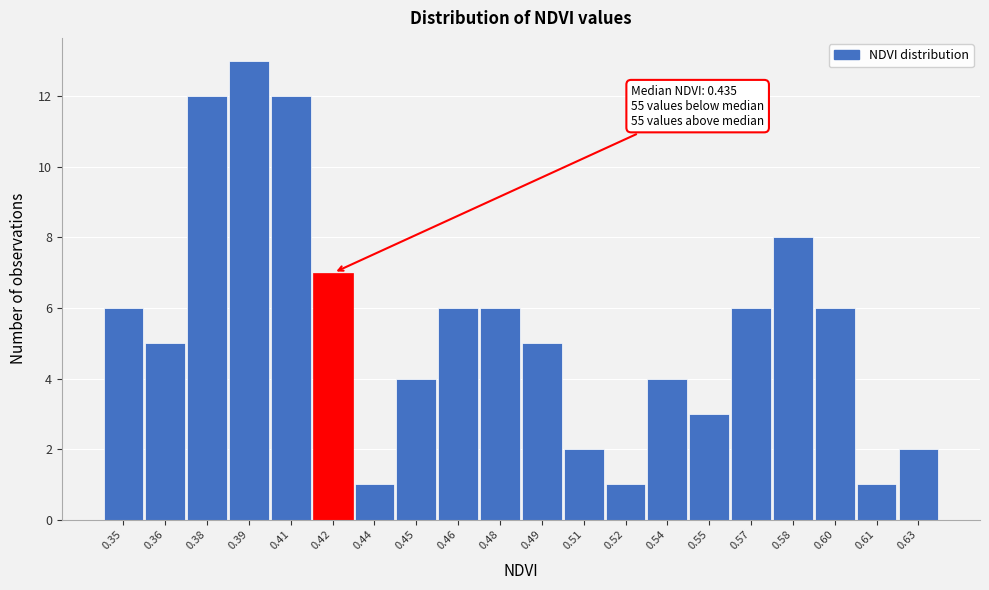

Reading left to right, list all the values displayed in this chart.

0.35=6	0.36=5	0.38=12	0.39=13	0.41=12	0.42=7	0.44=1	0.45=4	0.46=6	0.48=6	0.49=5	0.51=2	0.52=1	0.54=4	0.55=3	0.57=6	0.58=8	0.60=6	0.61=1	0.63=2